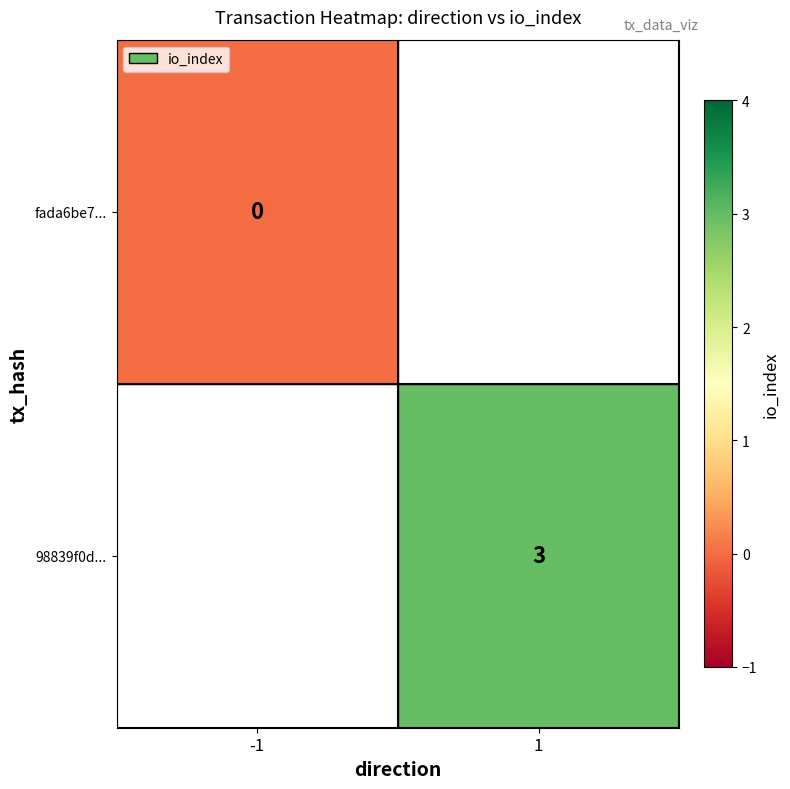

The 98839f0d... series shows 5.4 at 1. True or false?

False